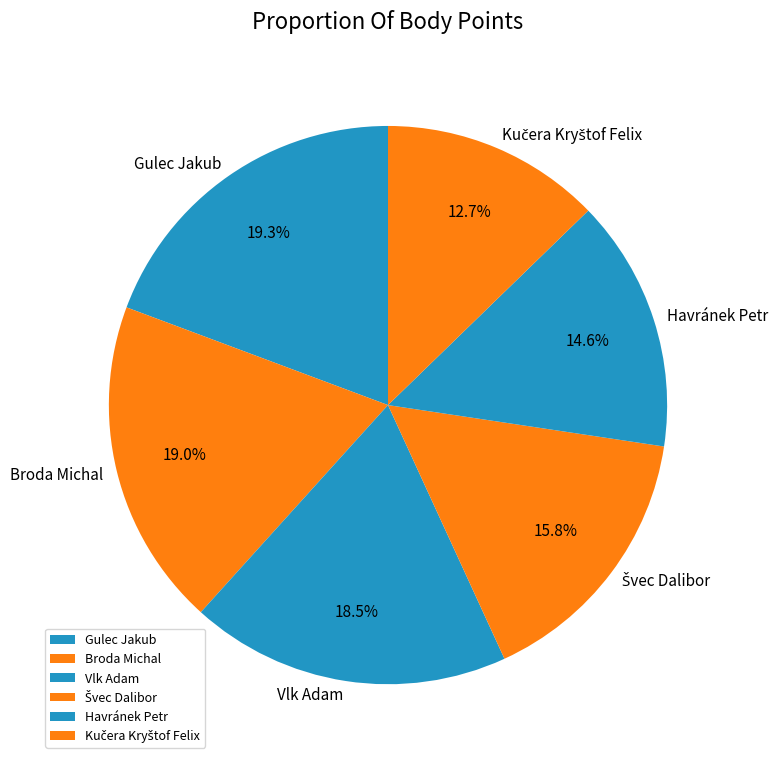

What is the ratio of the value at Havránek Petr to the value at Broda Michal?

0.8